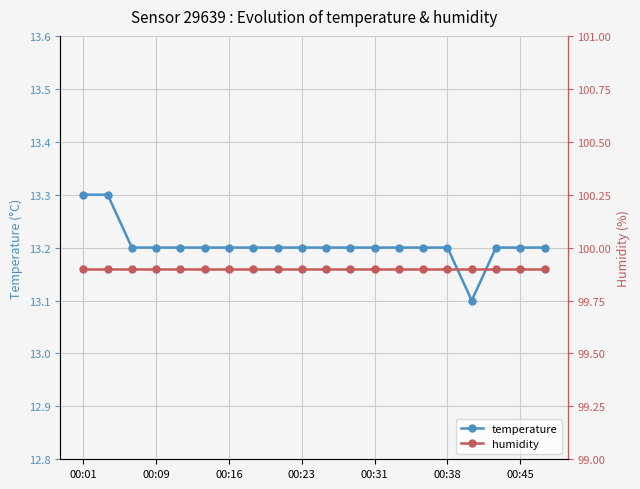

Which series has the largest total across all categories?

humidity